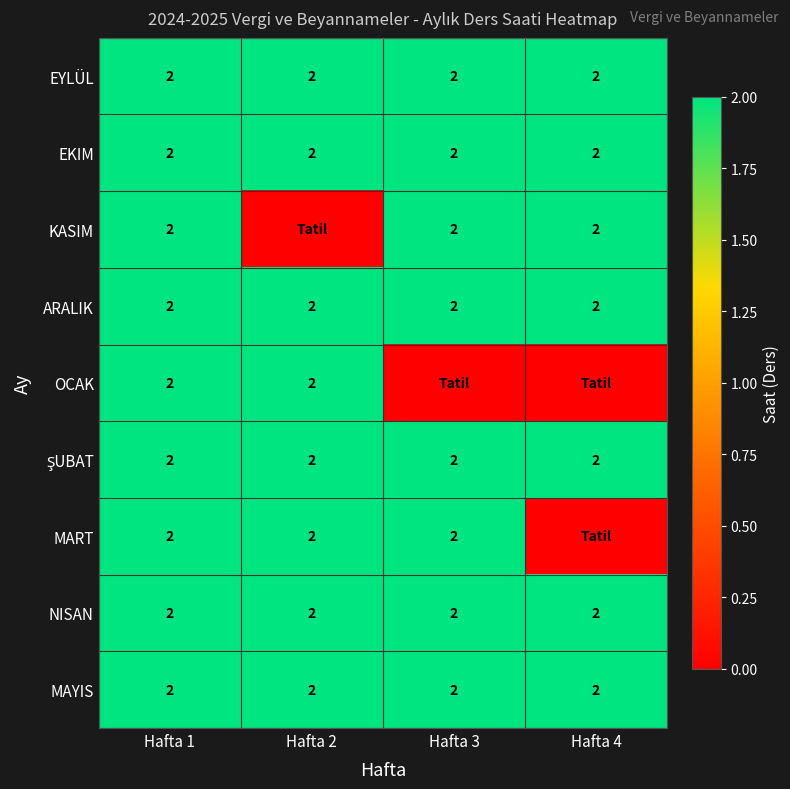

Is it true that MAYIS equals 2 at Hafta 2?

True